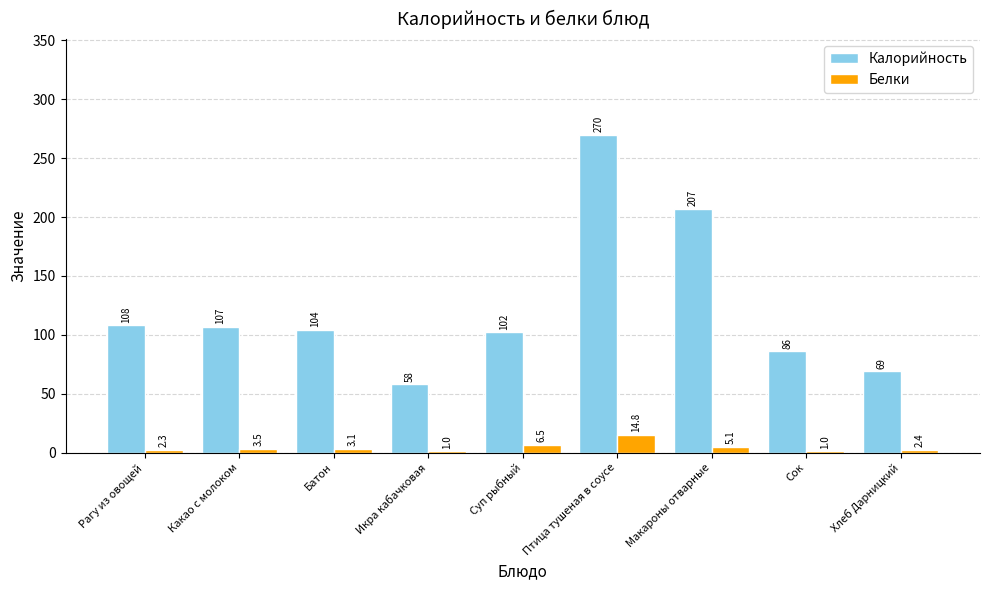

The value of Калорийность at Птица тушеная в соусе is 270.0. True or false?

True